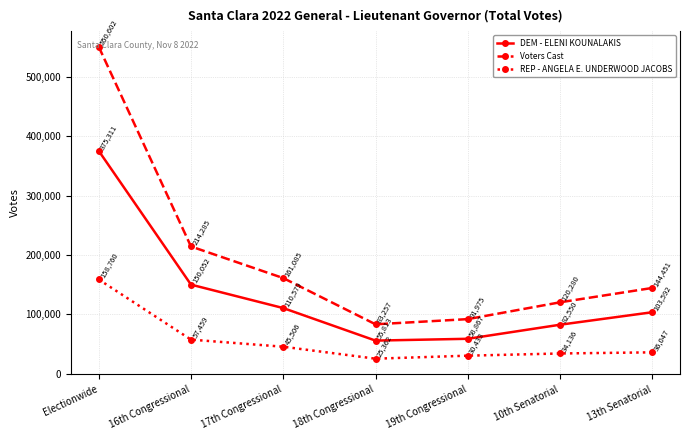

Which category has the lowest value across all series?

18th Congressional